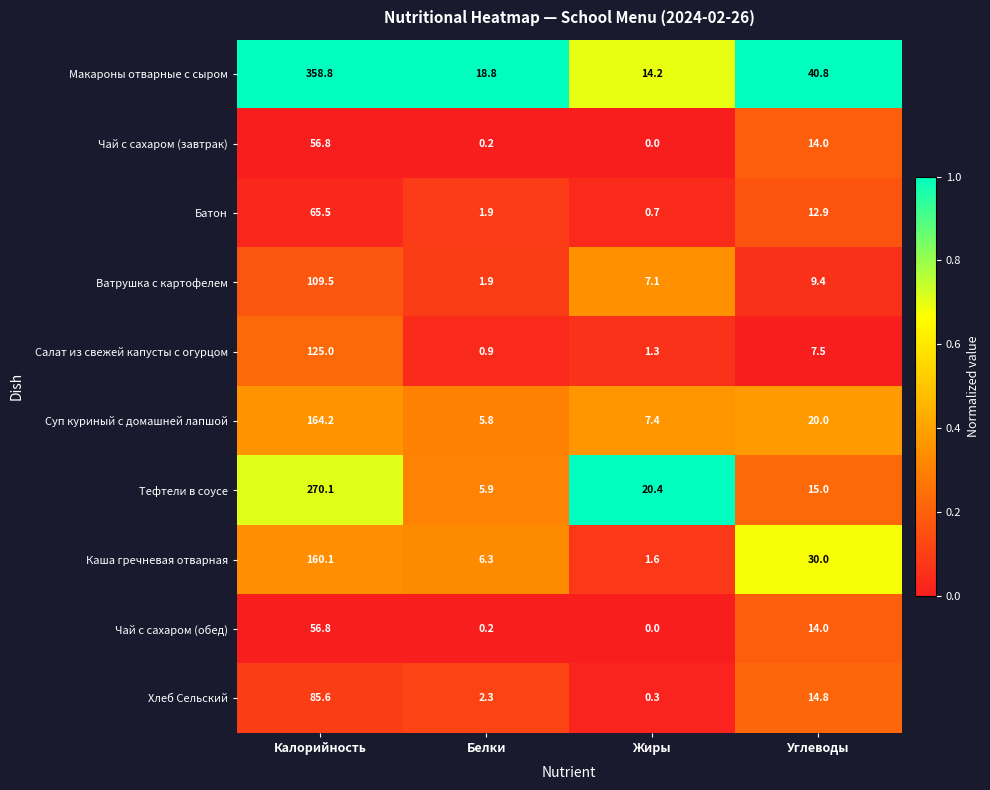

What is the spread (max minus min) of values at Белки?

18.6